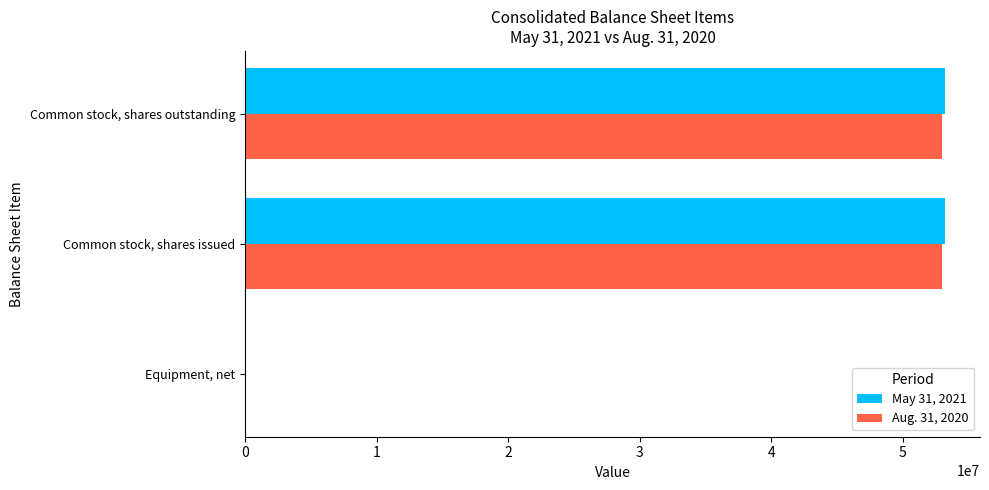

Is it true that Aug. 31, 2020 equals 24529684 at Common stock, shares issued?

False